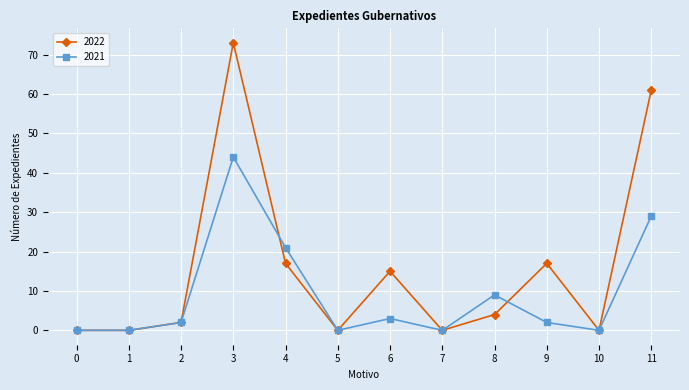

Which category has the highest value in the 2021 series?

3